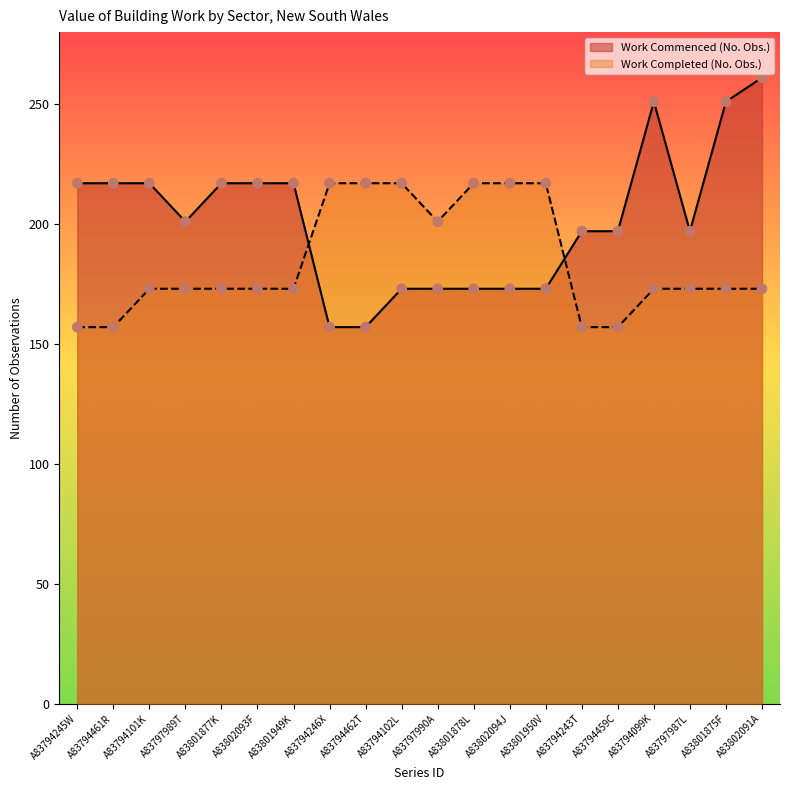

What is the total value across all series at A83794102L?

390